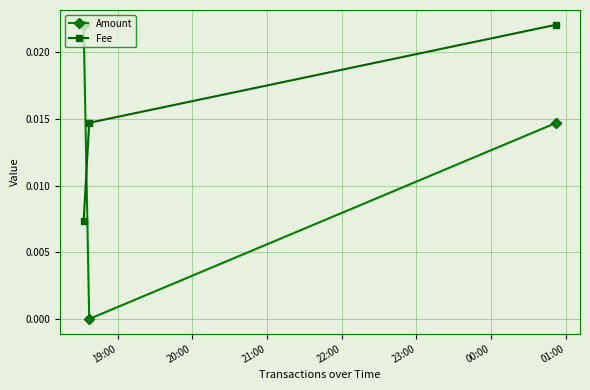

Which series has the largest range (max minus min)?

Amount